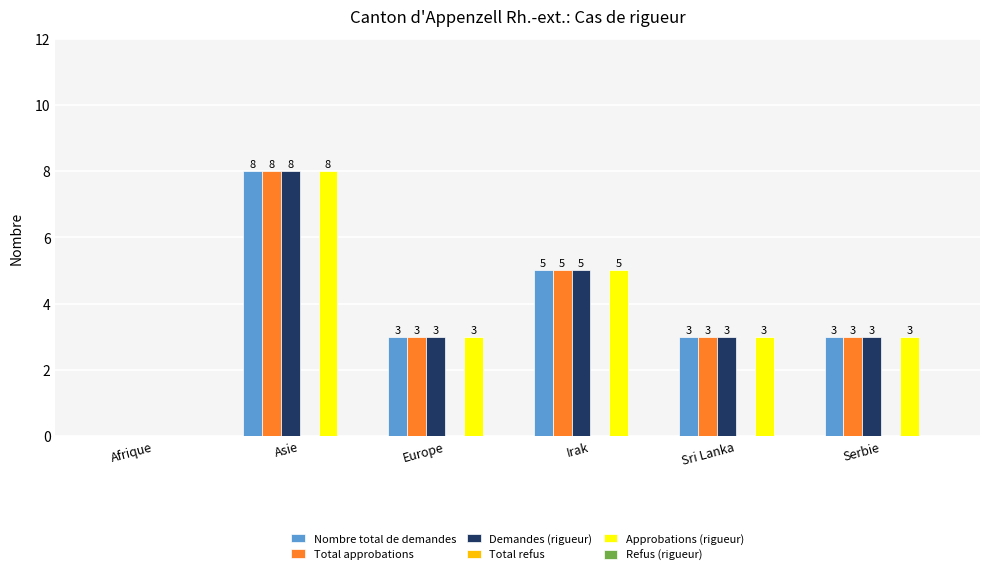

What is the total value across all series at Sri Lanka?

12